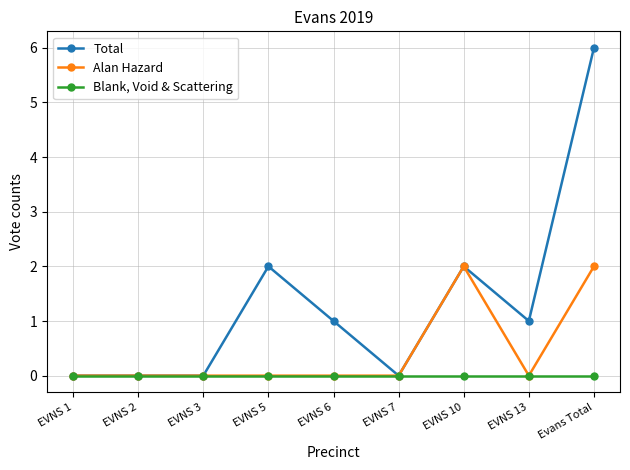

Which series has the largest total across all categories?

Total